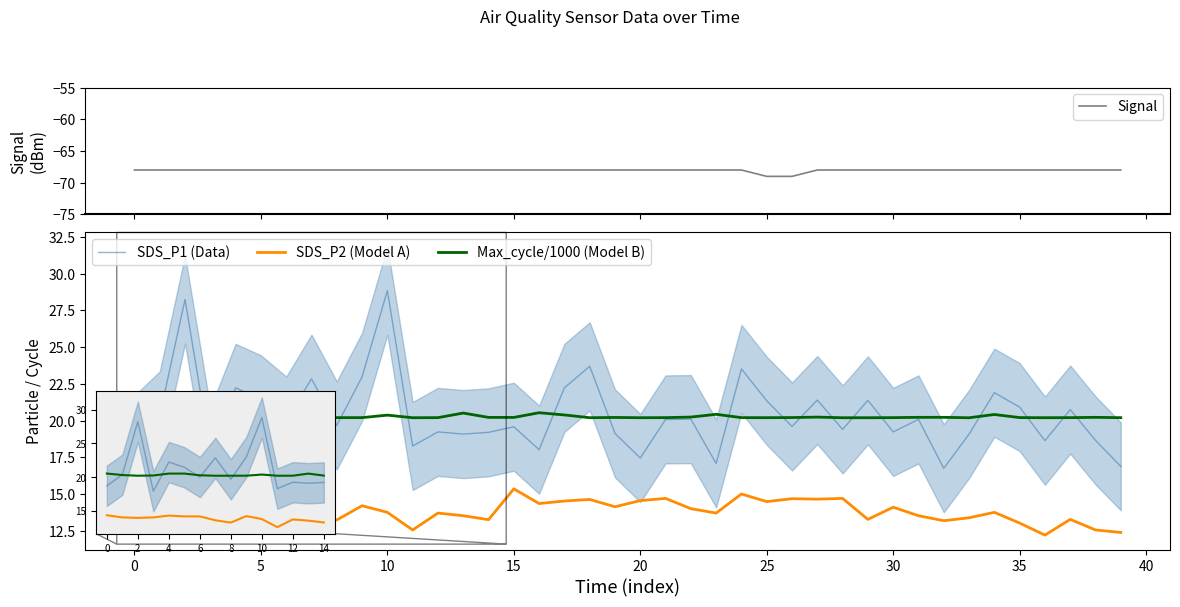

True or false: Max_cycle/1000 (Model B) and SDS_P2 (Model A) cross at least once.

False